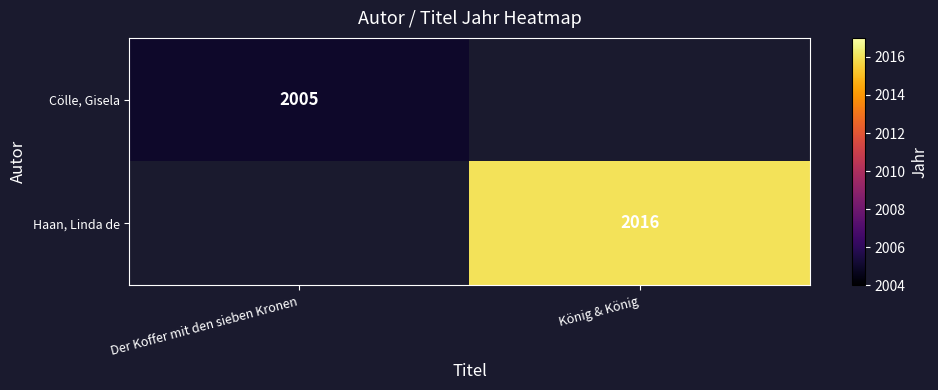

Is the value of Haan, Linda de at König & König greater than the value of Cölle, Gisela at Der Koffer mit den sieben Kronen?

Yes